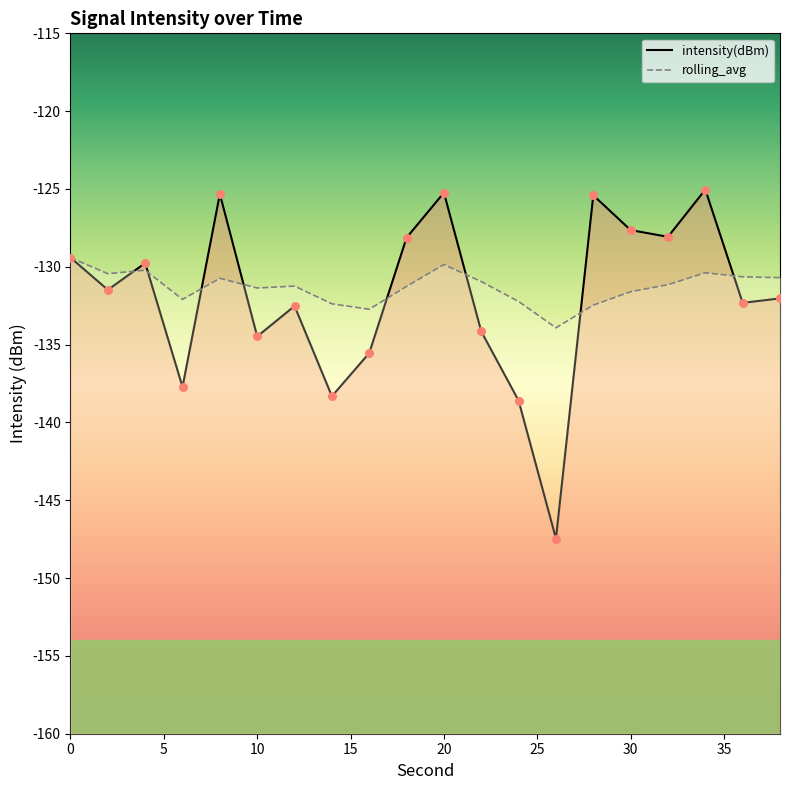

At which category is the sum across all series the highest?

20